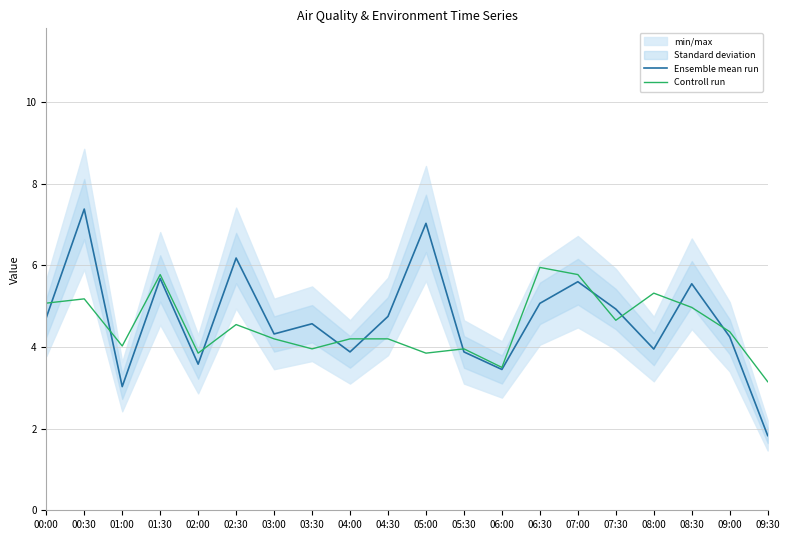

At which category does Ensemble mean run reach its first local valley?

01:00